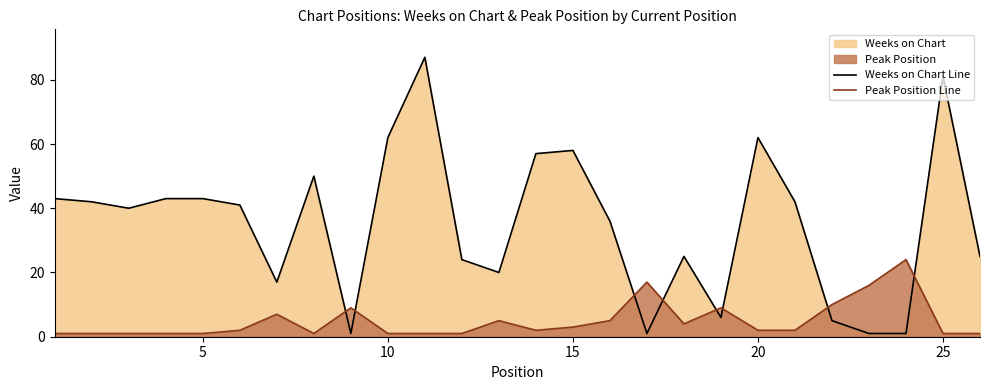

What is the total value across all series at 25?

82